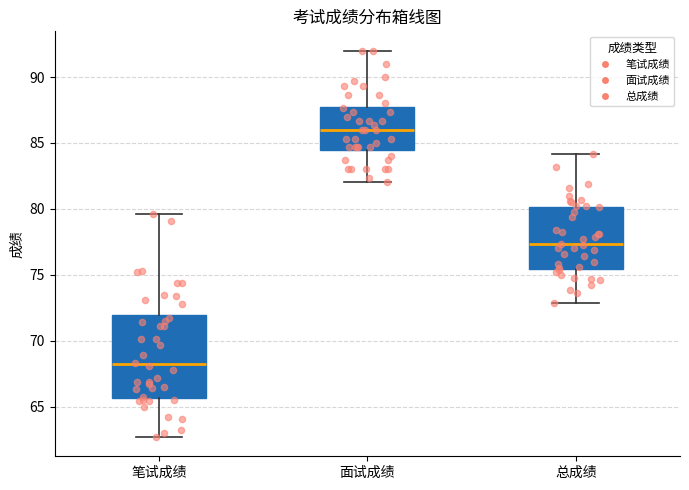

Which box has the lowest median line?

笔试成绩